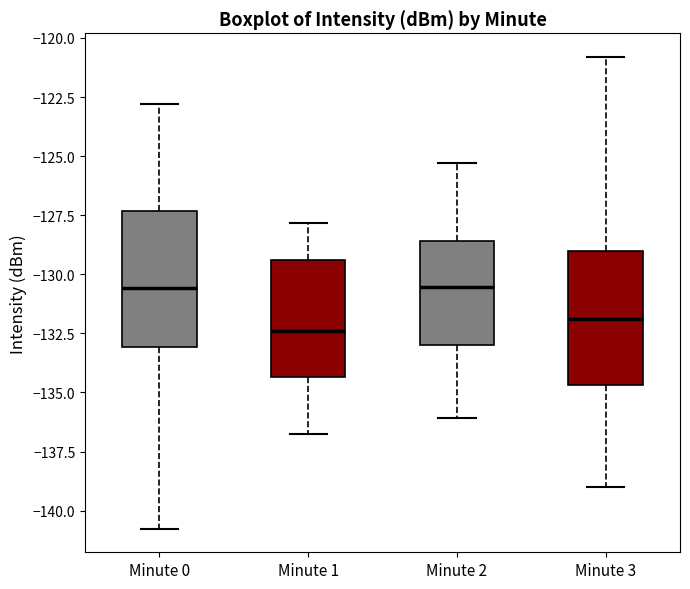

Which box's median line is the lowest?

Minute 1